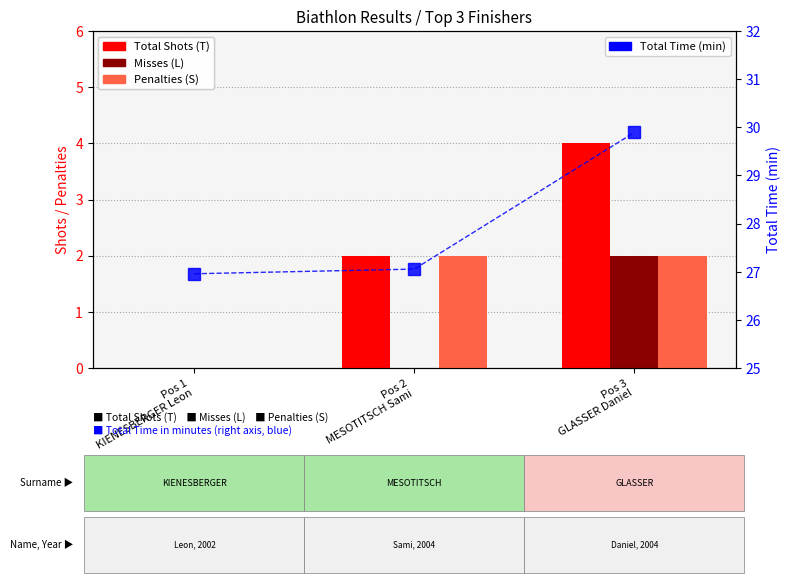

Is the value of Total Time (min) at Pos 2
MESOTITSCH Sami greater than the value of Penalties (S) at Pos 2
MESOTITSCH Sami?

Yes